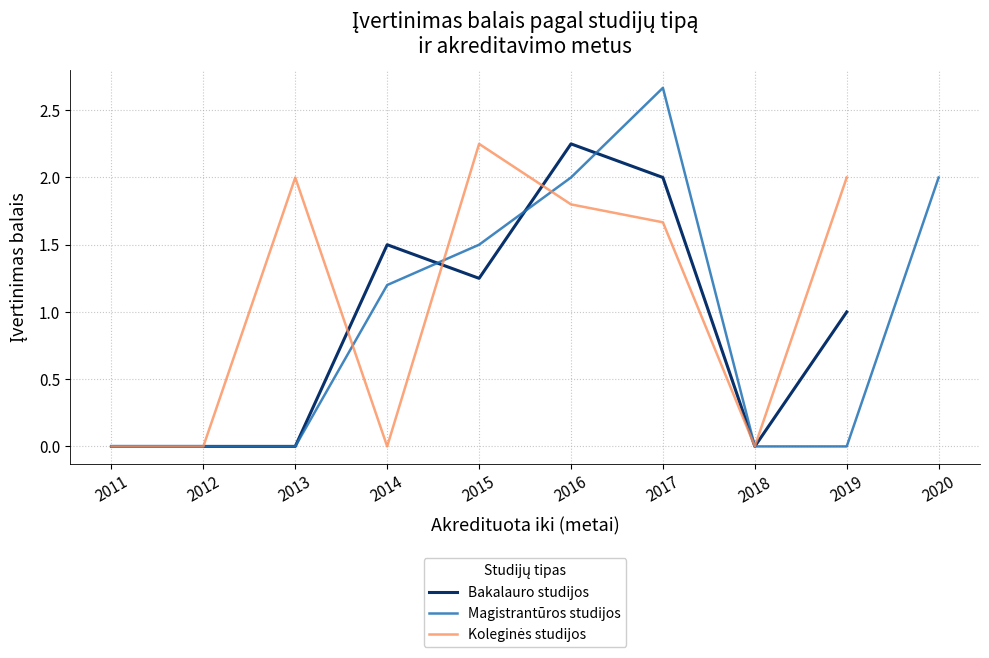

What is the difference between the maximum and minimum values in the Magistrantūros studijos series?

3